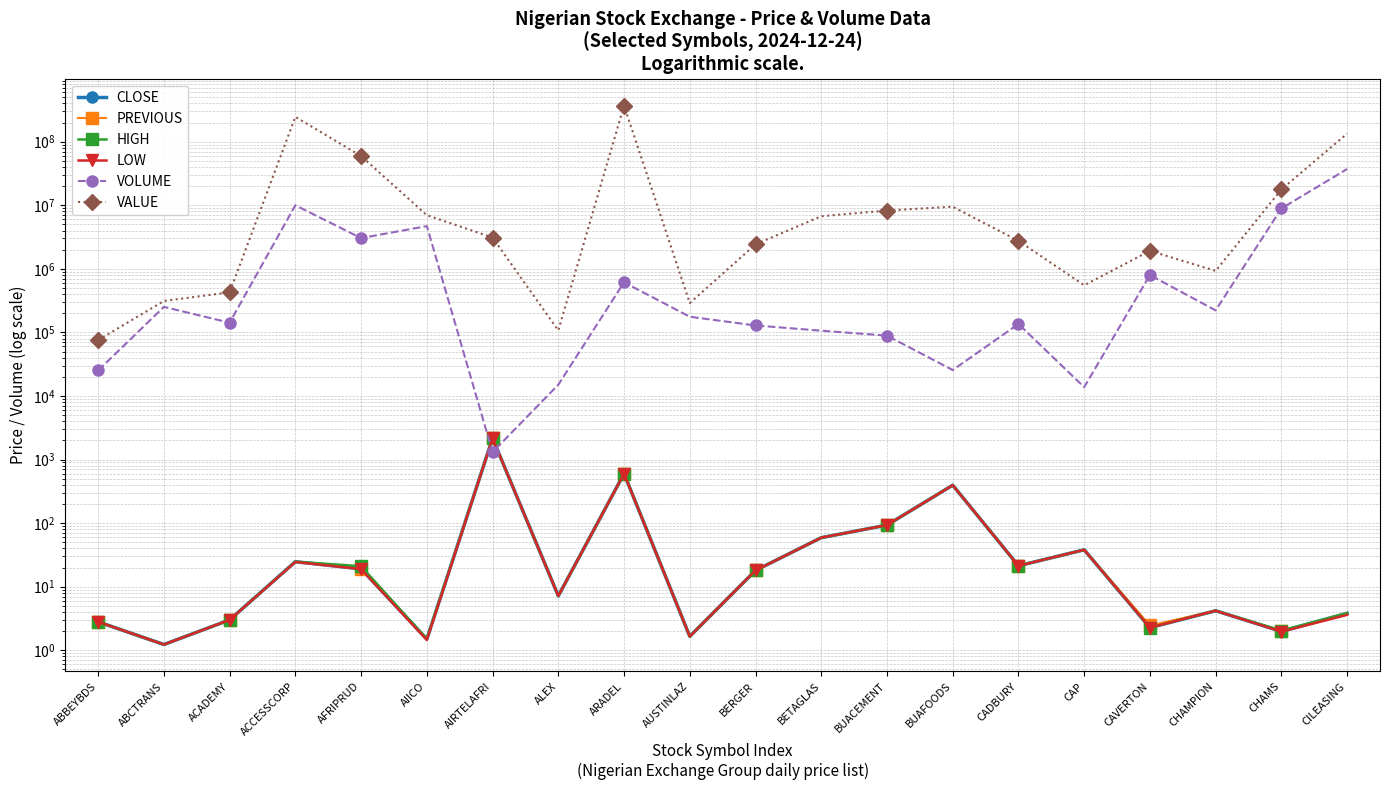

Reading left to right, transcribe all the data shown in this chart.

CLOSE: ABBEYBDS=2.8	ABCTRANS=1.2	ACADEMY=3.0	ACCESSCORP=24.7	AFRIPRUD=19.1	AIICO=1.5	AIRTELAFRI=2156.9	ALEX=7.2	ARADEL=600.0	AUSTINLAZ=1.6	BERGER=18.0	BETAGLAS=59.0	BUACEMENT=93.0	BUAFOODS=394.9	CADBURY=21.3	CAP=38.0	CAVERTON=2.3	CHAMPION=4.2	CHAMS=2.0	CILEASING=3.8
PREVIOUS: ABBEYBDS=2.8	ABCTRANS=1.2	ACADEMY=3.0	ACCESSCORP=24.6	AFRIPRUD=19.1	AIICO=1.5	AIRTELAFRI=2156.9	ALEX=7.2	ARADEL=600.0	AUSTINLAZ=1.6	BERGER=18.0	BETAGLAS=59.0	BUACEMENT=93.0	BUAFOODS=394.9	CADBURY=21.3	CAP=38.0	CAVERTON=2.5	CHAMPION=4.2	CHAMS=2.0	CILEASING=3.9
HIGH: ABBEYBDS=2.8	ABCTRANS=1.2	ACADEMY=3.0	ACCESSCORP=24.8	AFRIPRUD=20.9	AIICO=1.5	AIRTELAFRI=2156.9	ALEX=7.2	ARADEL=600.0	AUSTINLAZ=1.6	BERGER=18.0	BETAGLAS=59.0	BUACEMENT=93.0	BUAFOODS=394.9	CADBURY=21.3	CAP=38.0	CAVERTON=2.3	CHAMPION=4.2	CHAMS=2.0	CILEASING=3.8
LOW: ABBEYBDS=2.8	ABCTRANS=1.2	ACADEMY=3.0	ACCESSCORP=24.5	AFRIPRUD=18.9	AIICO=1.4	AIRTELAFRI=2156.9	ALEX=7.2	ARADEL=600.0	AUSTINLAZ=1.6	BERGER=18.0	BETAGLAS=59.0	BUACEMENT=93.0	BUAFOODS=394.9	CADBURY=21.3	CAP=38.0	CAVERTON=2.3	CHAMPION=4.2	CHAMS=2.0	CILEASING=3.6
VOLUME: ABBEYBDS=25169.0	ABCTRANS=251925.0	ACADEMY=142079.0	ACCESSCORP=10002575.0	AFRIPRUD=3041050.0	AIICO=4701047.0	AIRTELAFRI=1308.0	ALEX=15000.0	ARADEL=612850.0	AUSTINLAZ=176234.0	BERGER=128534.0	BETAGLAS=106300.0	BUACEMENT=88980.0	BUAFOODS=25580.0	CADBURY=135684.0	CAP=13753.0	CAVERTON=797946.0	CHAMPION=221809.0	CHAMS=8907775.0	CILEASING=37159025.0
VALUE: ABBEYBDS=75758.7	ABCTRANS=312091.5	ACADEMY=427041.1	ACCESSCORP=245971042.2	AFRIPRUD=59364554.9	AIICO=6981308.3	AIRTELAFRI=3103055.0	ALEX=107250.0	ARADEL=369628425.1	AUSTINLAZ=289197.7	BERGER=2427266.0	BETAGLAS=6716417.5	BUACEMENT=8261156.9	BUAFOODS=9491209.4	CADBURY=2753302.2	CAP=550880.8	CAVERTON=1917436.4	CHAMPION=927833.6	CHAMS=17754362.5	CILEASING=134019447.9